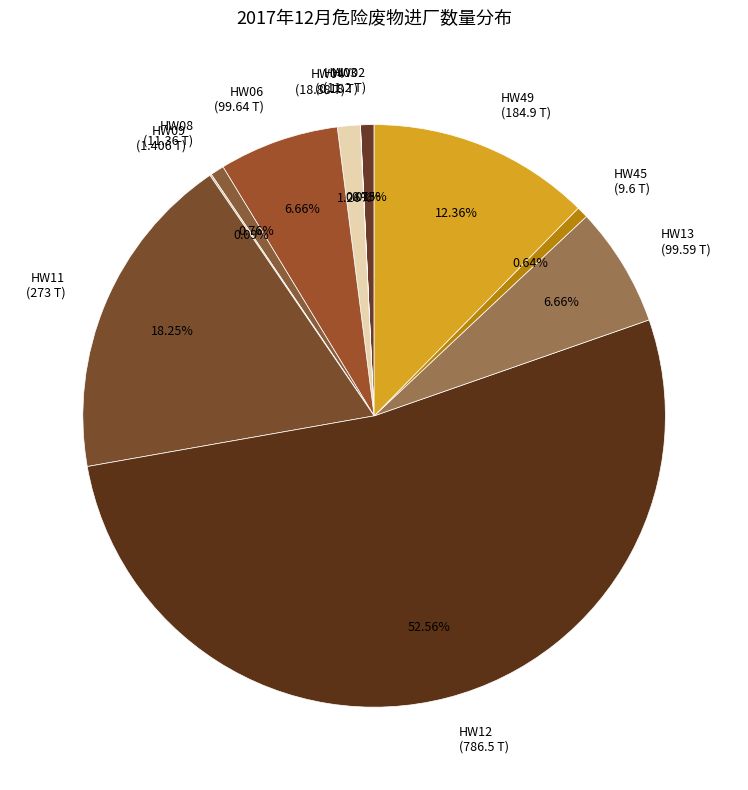

What is the largest slice in the pie chart?

HW12